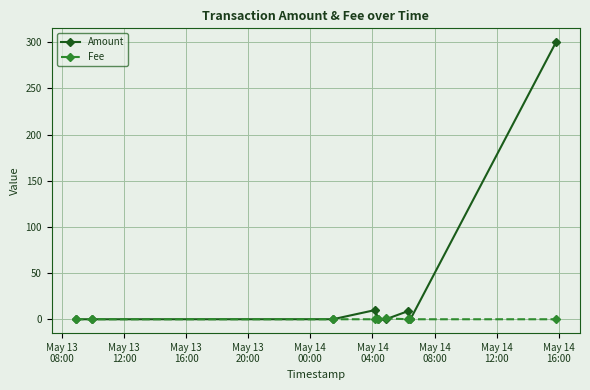

What is the value of the Amount point at the 7th from the left?

9.0